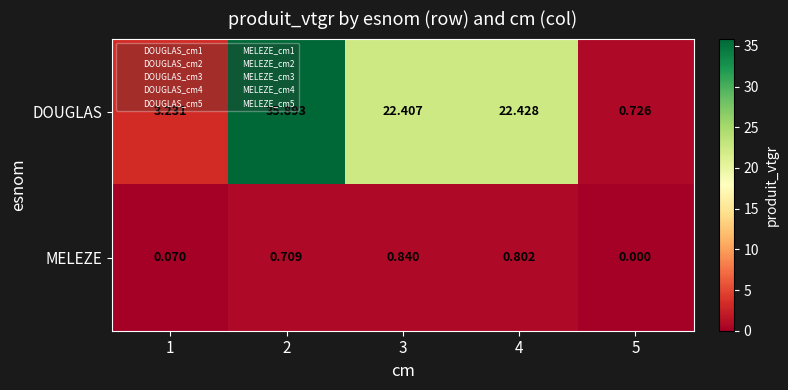

At 5, list the series in order from smallest to largest.

MELEZE, DOUGLAS